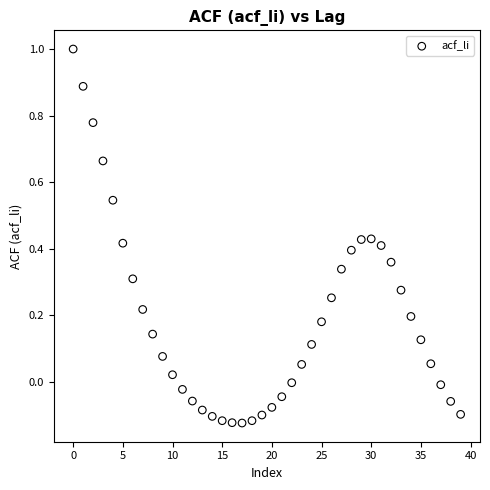

Count the number of points in this scatter plot.

40